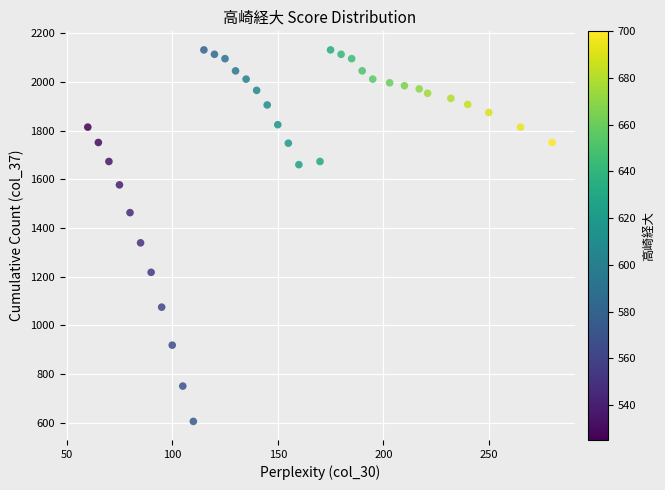

What Y value in the scatter plot is closest to 1368?

1339